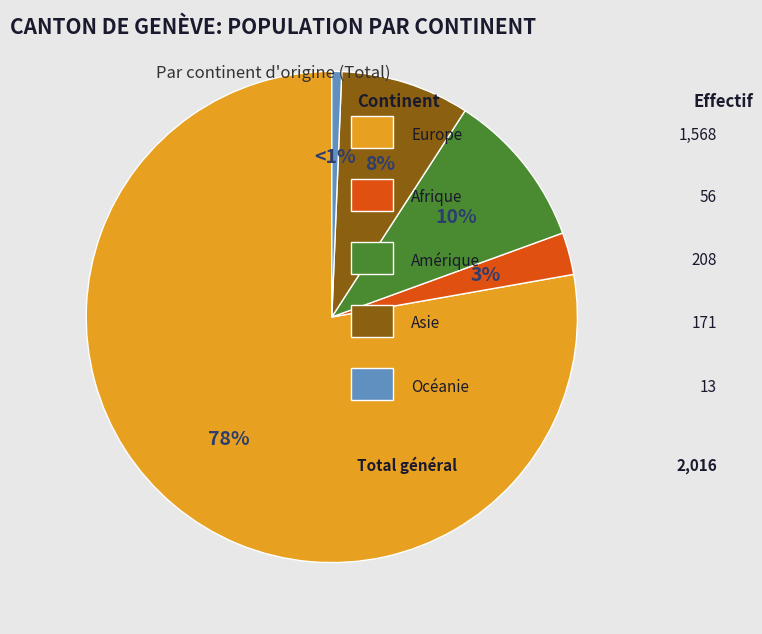

Is there any slice that represents more than half of the pie?

Yes